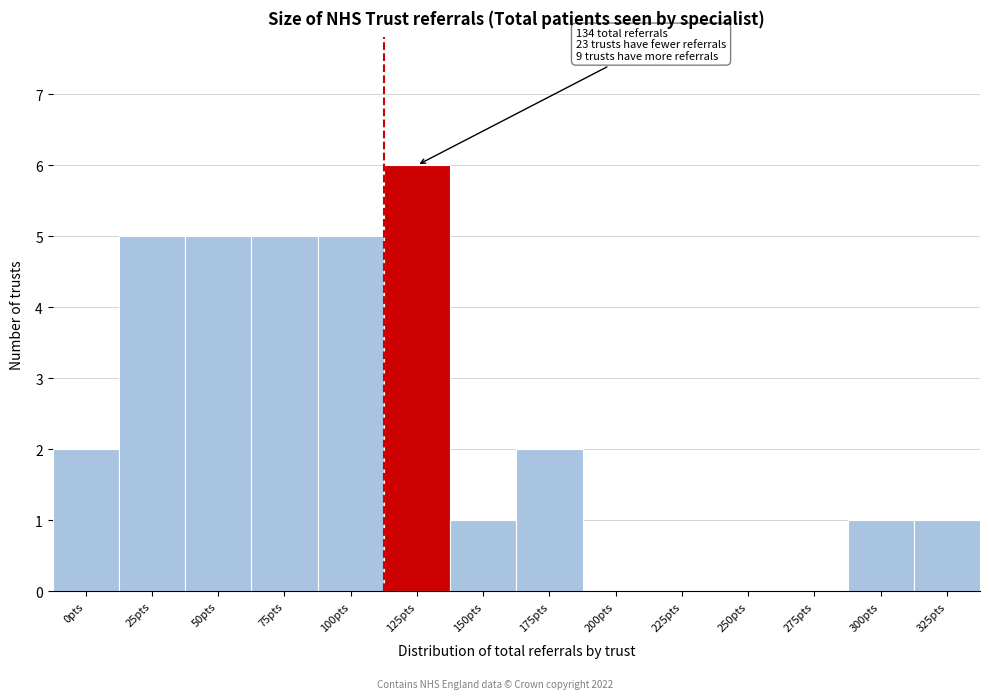

Reading left to right, what are all the values shown in this chart?

0pts=2	25pts=5	50pts=5	75pts=5	100pts=5	125pts=6	150pts=1	175pts=2	200pts=0	225pts=0	250pts=0	275pts=0	300pts=1	325pts=1